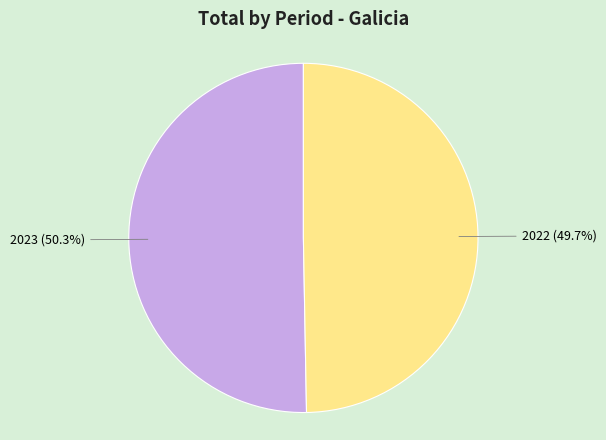

Is there a majority slice in this chart?

Yes